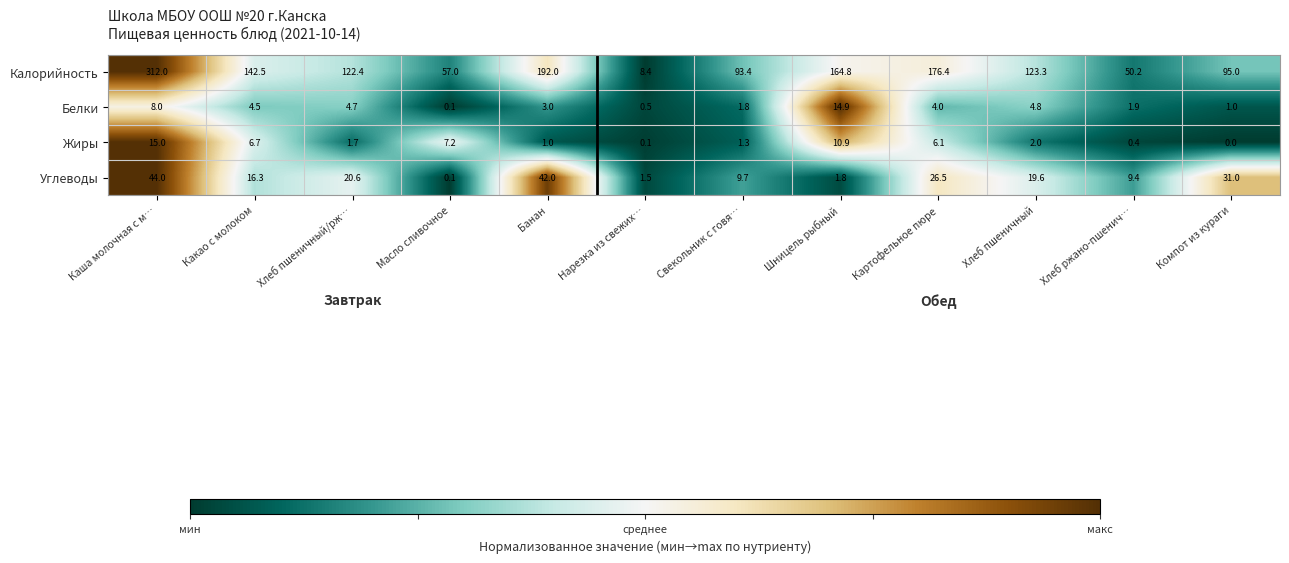

How many series are shown in this chart?

4